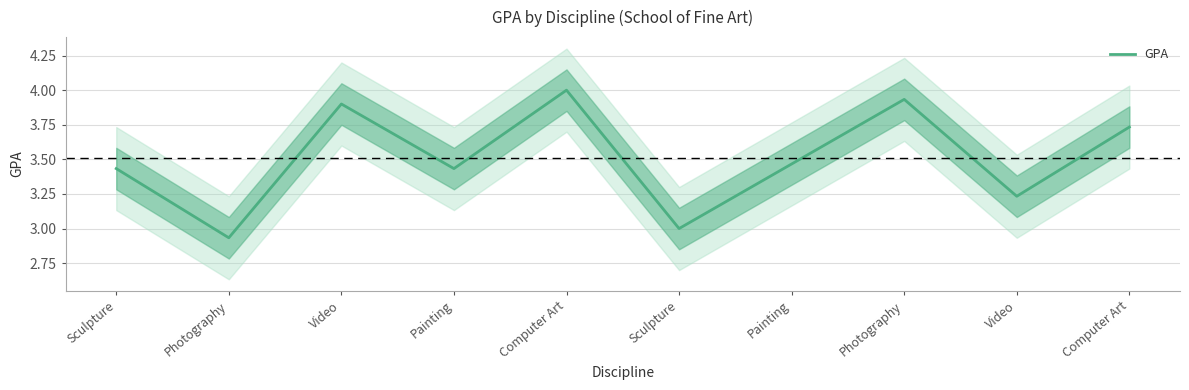

True or false: there are more than 2 points higher than both neighbors.

True